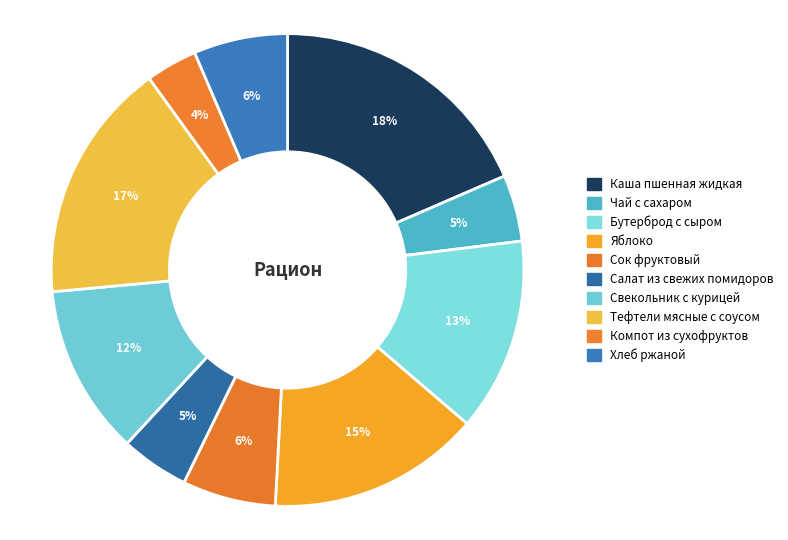

The Чай с сахаром slice represents 1% of the pie. True or false?

False